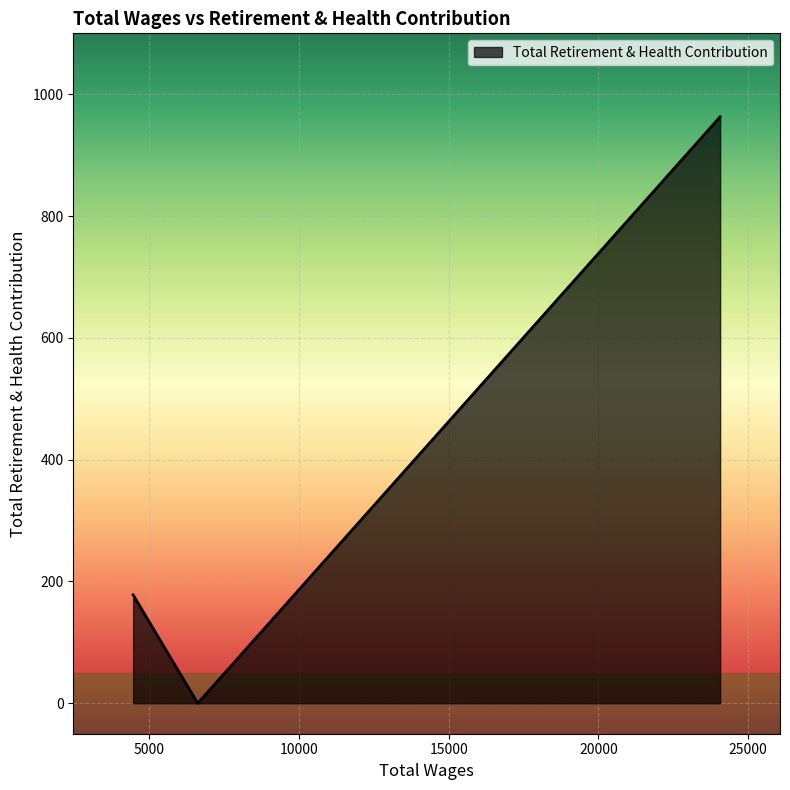

What is the difference between the maximum and second lowest values?

785